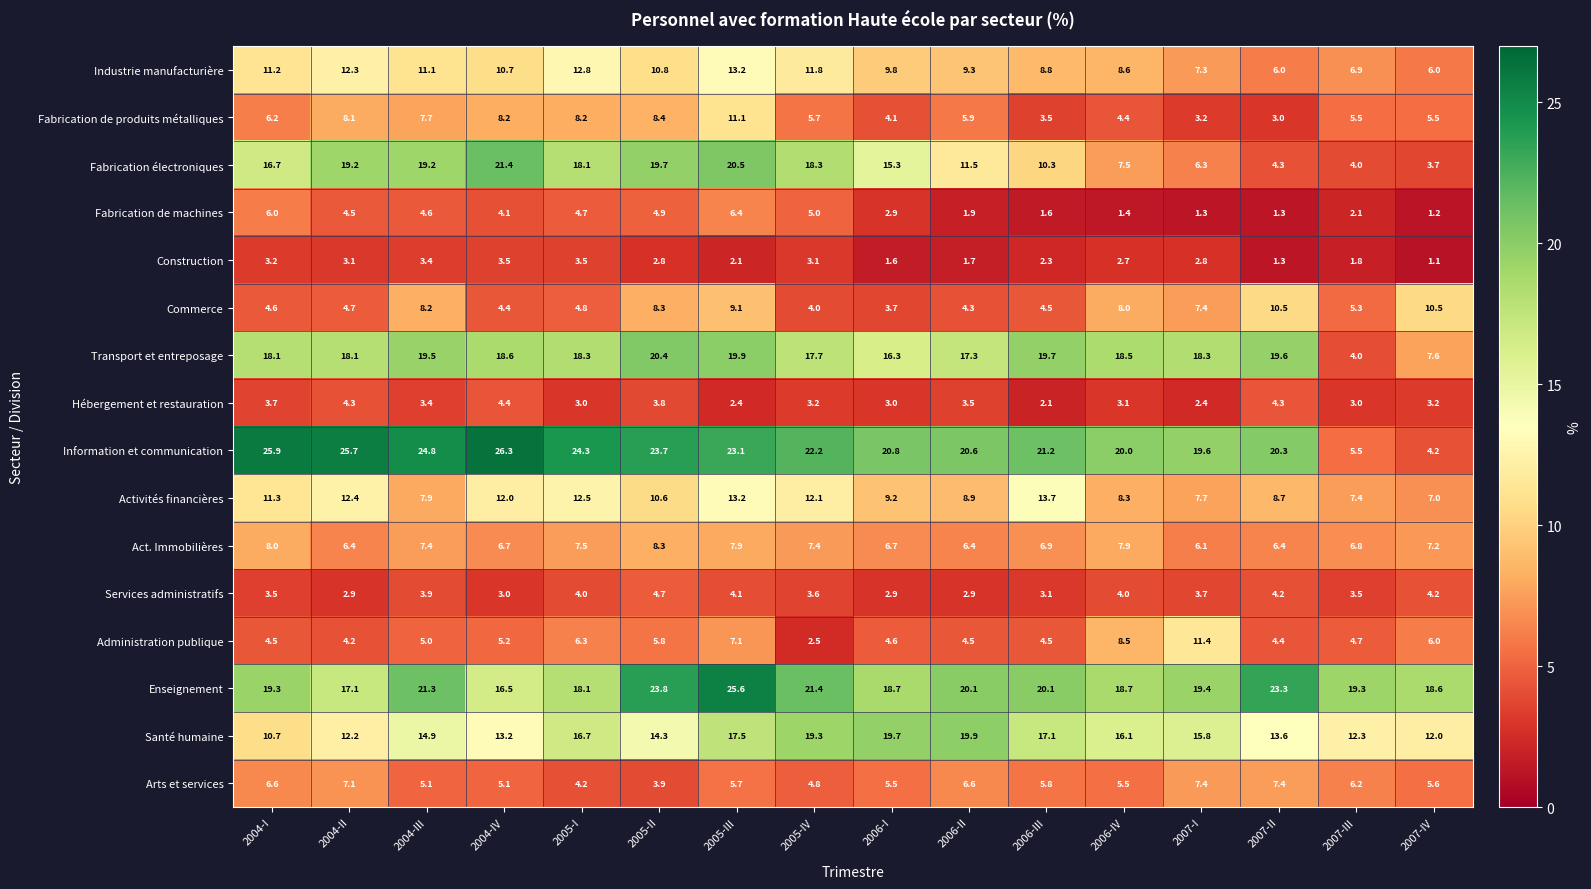

Which series changed the most between 2004-IV and 2006-II?

Fabrication électroniques